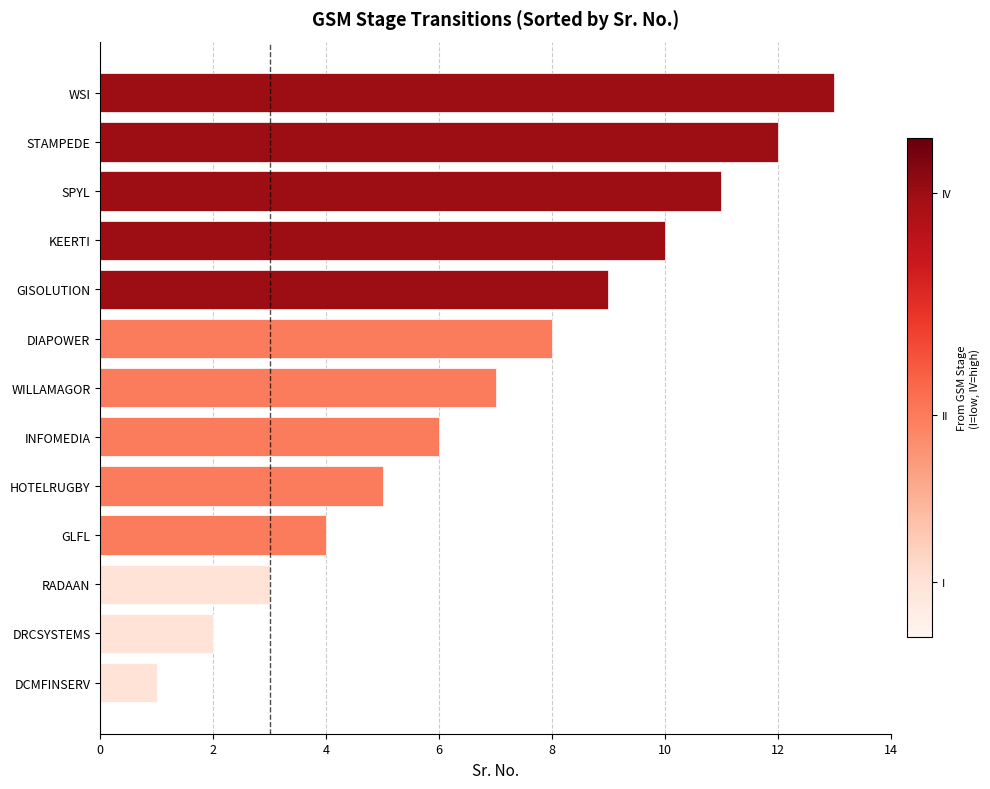

Approximately how many times larger is the value at SPYL compared to STAMPEDE?

0.9